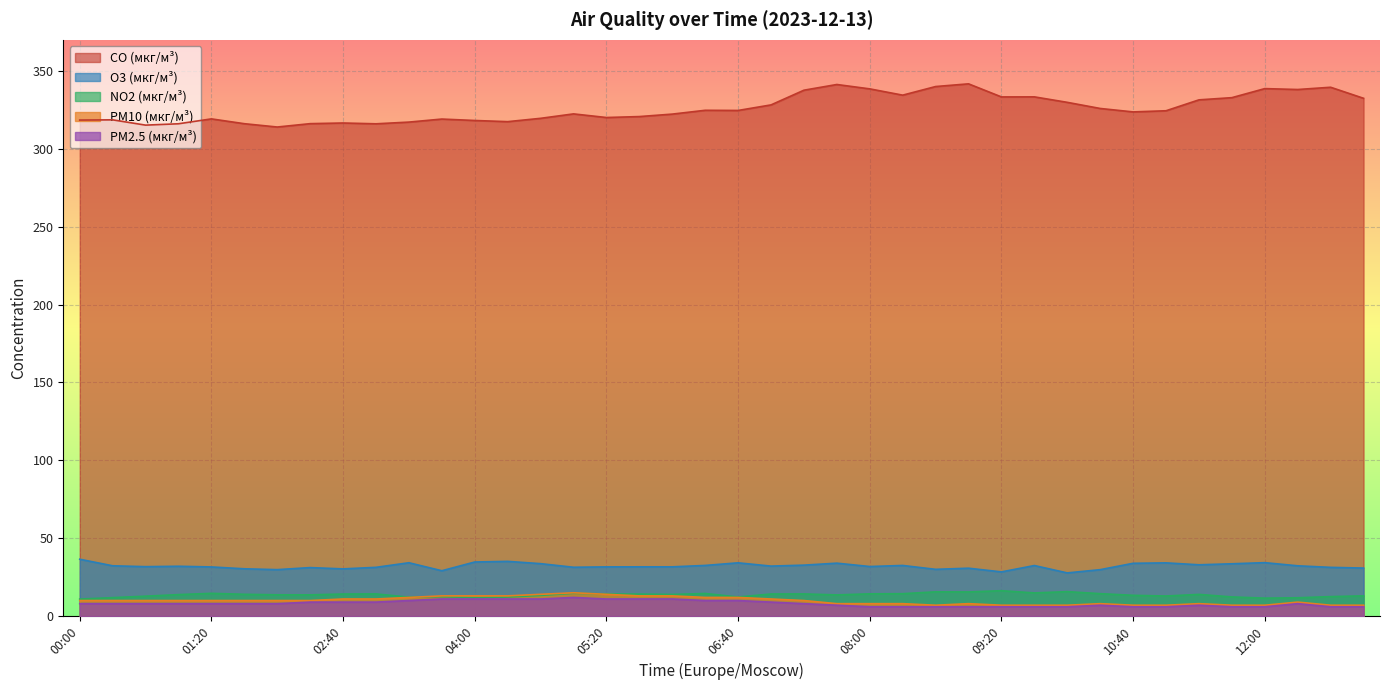

How many data points in NO2 (мкг/м³) are above 13?

27